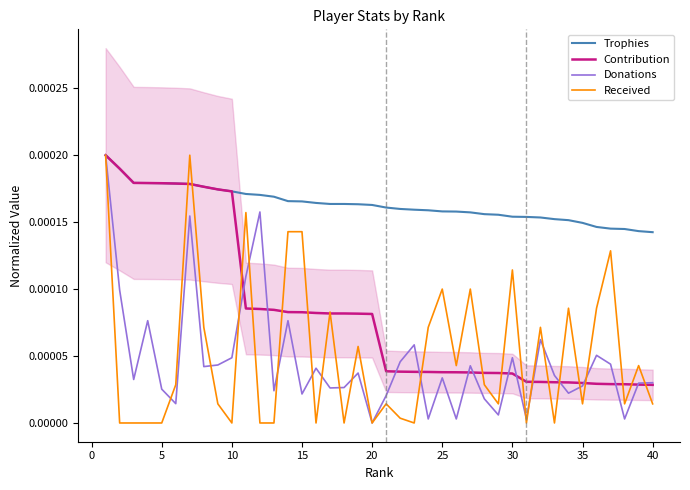

True or false: Trophies and Donations intersect in this chart.

False